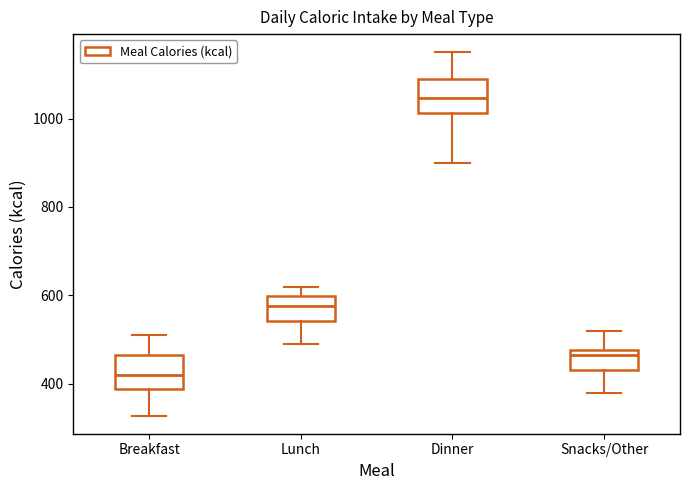

Reading left to right, transcribe this box plot: for each box, give where its median line is, the range the box spans, and where its two whiskers end, as read against the y-axis. The values are not printed on the chart, so give them approximately, as read against the axis.

Breakfast: median 420, box 380 to 460, whiskers 320 to 520
Lunch: median 580, box 540 to 600, whiskers 500 to 620
Dinner: median 1040, box 1020 to 1100, whiskers 900 to 1160
Snacks/Other: median 460, box 440 to 480, whiskers 380 to 520